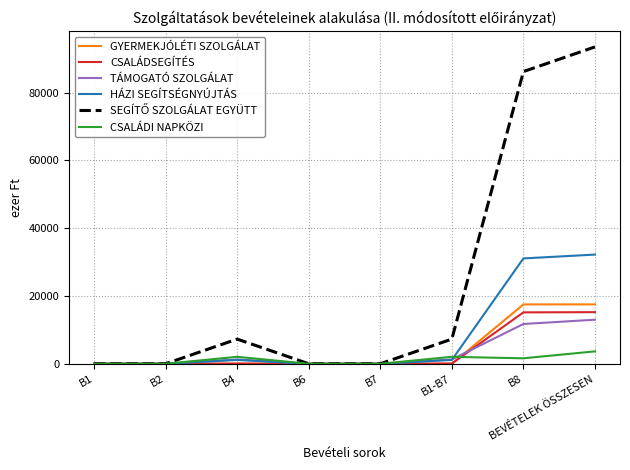

What is the highest value of the CSALÁDI NAPKÖZI series?

3659